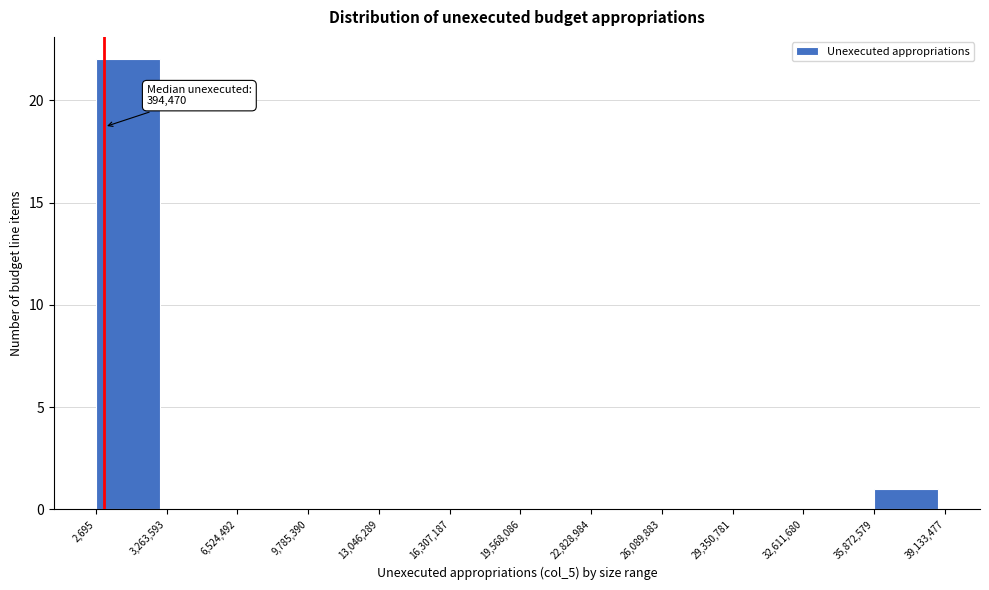

Which range on the x-axis has the tallest bar?

2,695 to 3,263,593